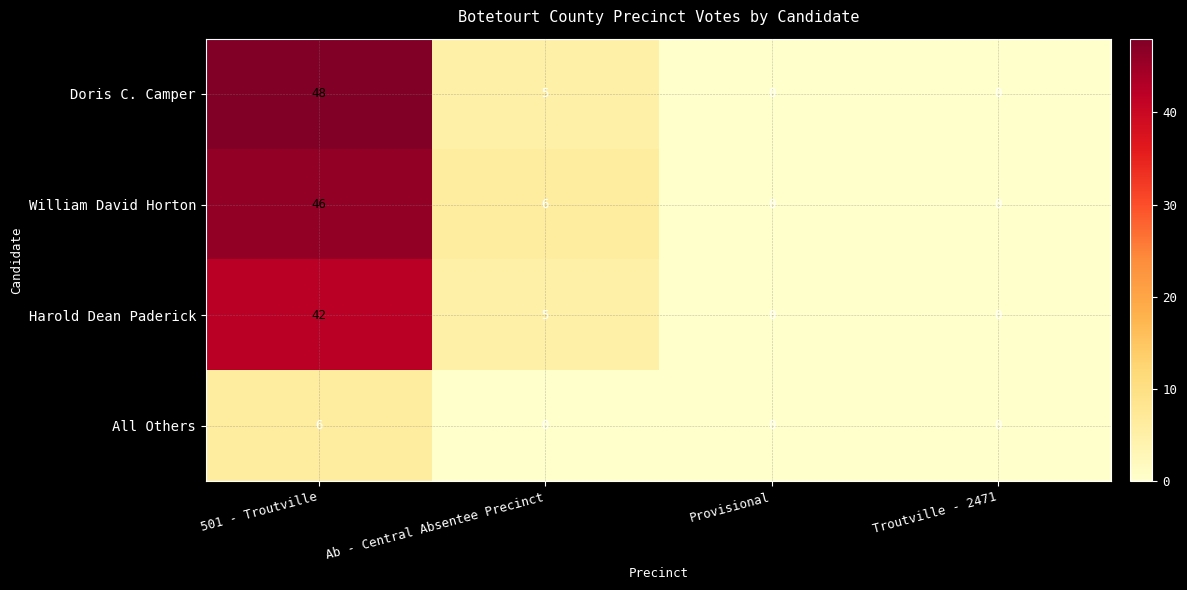

Between 501 - Troutville and Ab - Central Absentee Precinct, which series saw the biggest shift?

Doris C. Camper